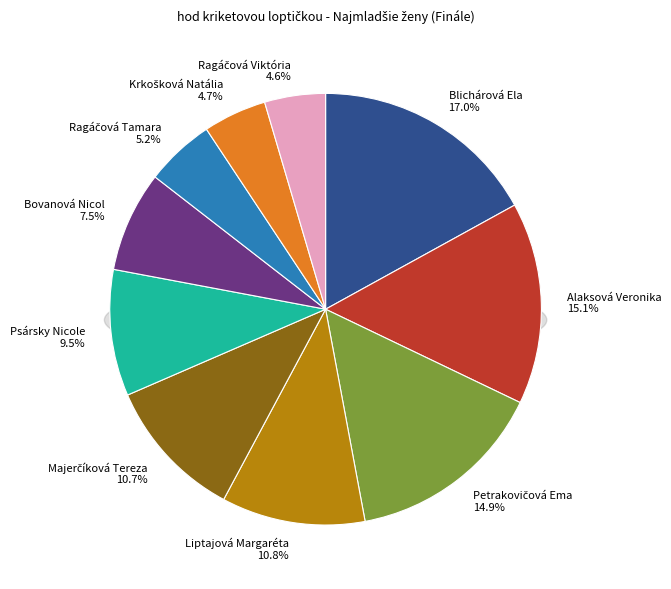

Rank the categories by value from highest to lowest.

Blichárová Ela, Alaksová Veronika, Petrakovičová Ema, Liptajová Margaréta, Majerčíková Tereza, Psársky Nicole, Bovanová Nicol, Ragáčová Tamara, Krkošková Natália, Ragáčová Viktória